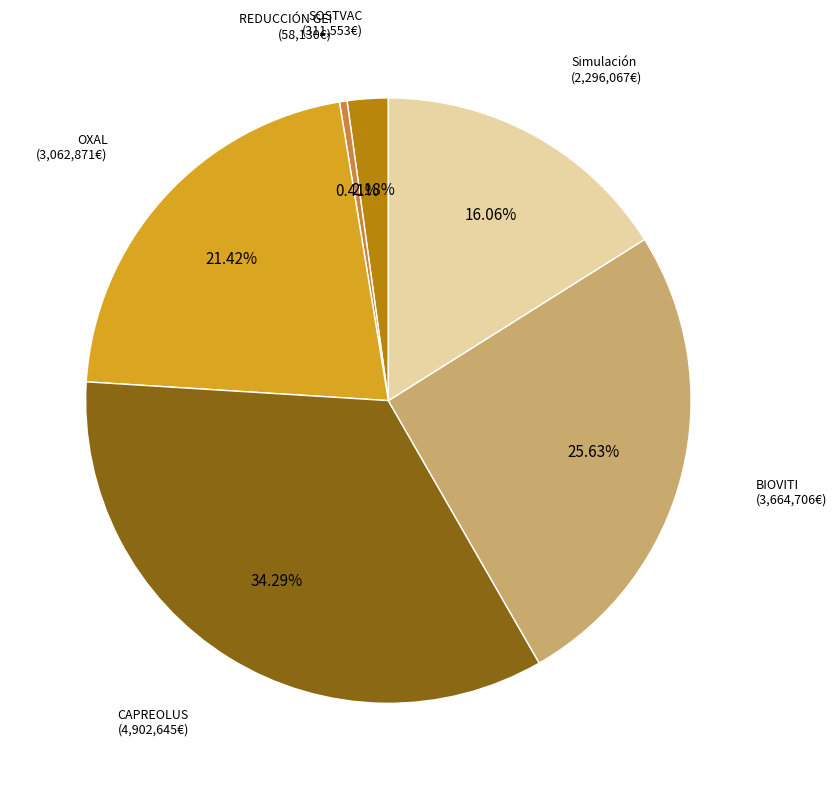

Which has a higher value, CAPREOLUS (4,902,645€) or BIOVITI (3,664,706€)?

CAPREOLUS (4,902,645€)